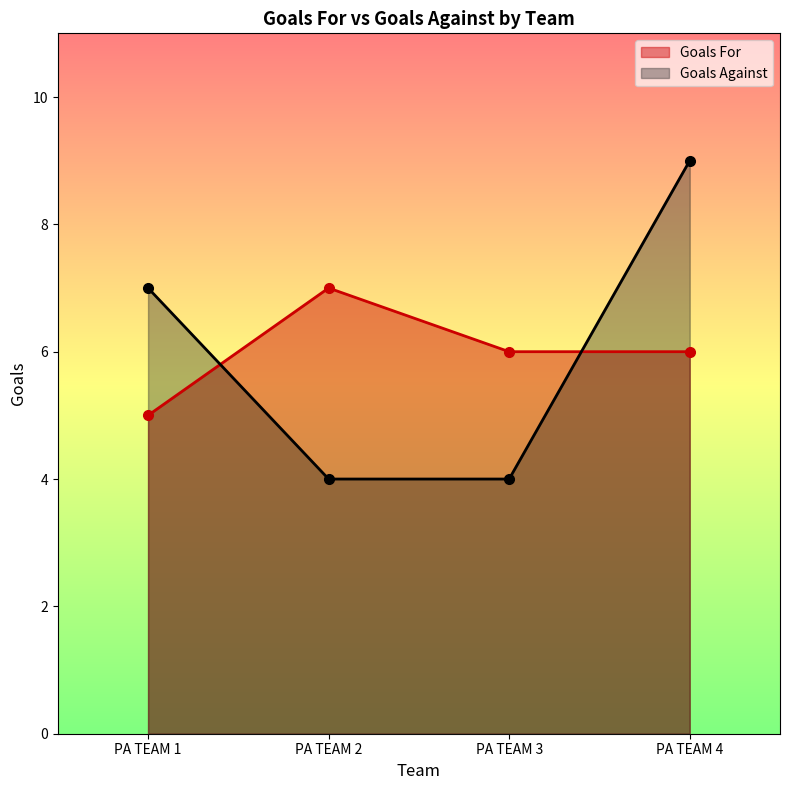

How many Goals Against values are between 4 and 9?

4